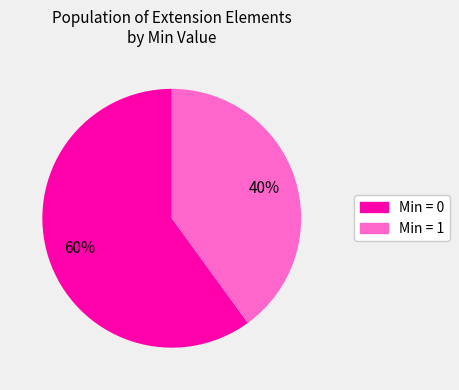

To the nearest percent, what is the average slice percentage?

50%